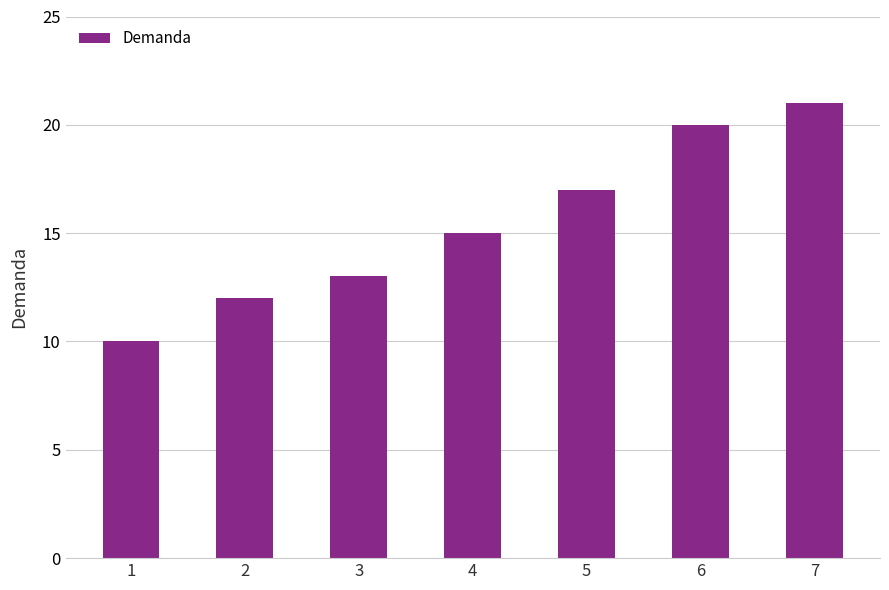

What is the difference between the second highest and second lowest values?

8